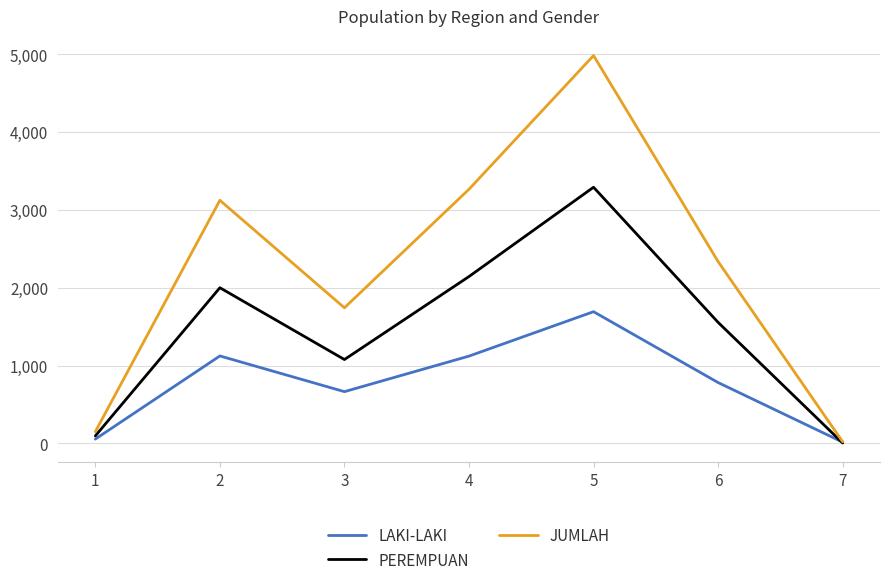

Is the value of LAKI-LAKI at 2 greater than the value of JUMLAH at 6?

No